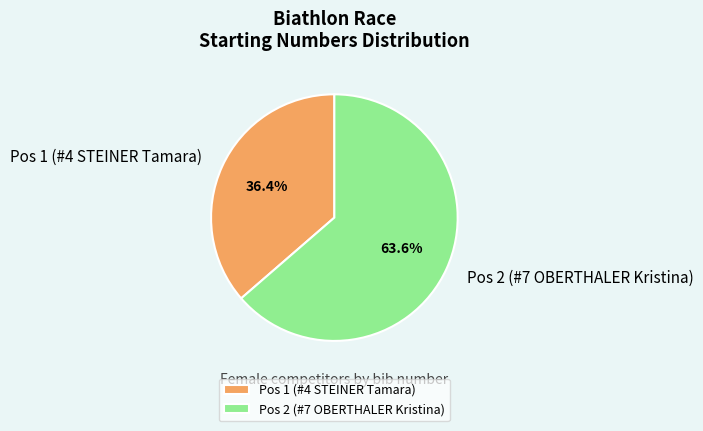

Rank the categories by value from lowest to highest.

Pos 1 (#4 STEINER Tamara), Pos 2 (#7 OBERTHALER Kristina)